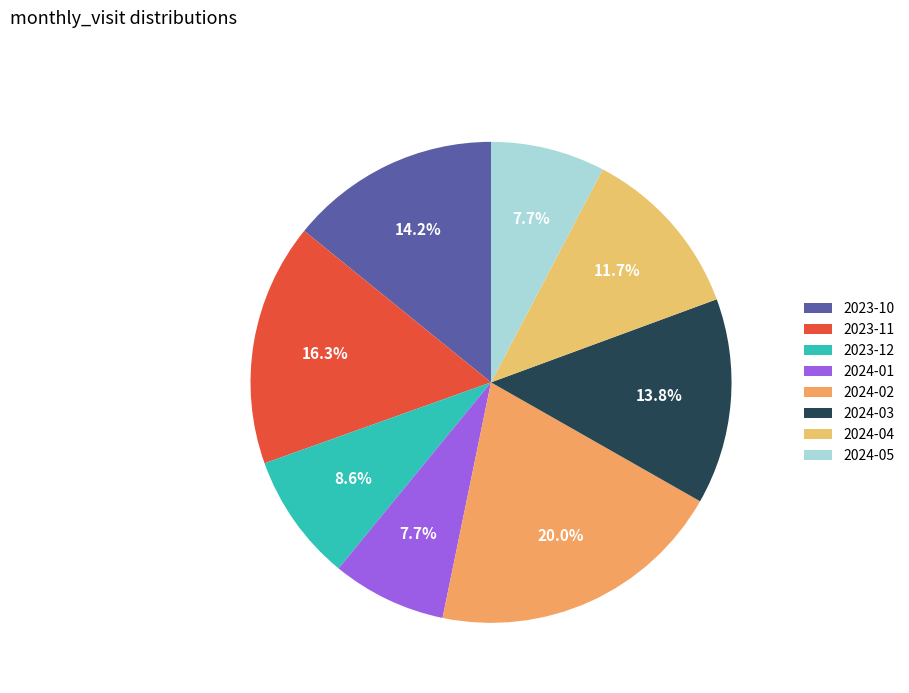

Is there a majority slice in this chart?

No